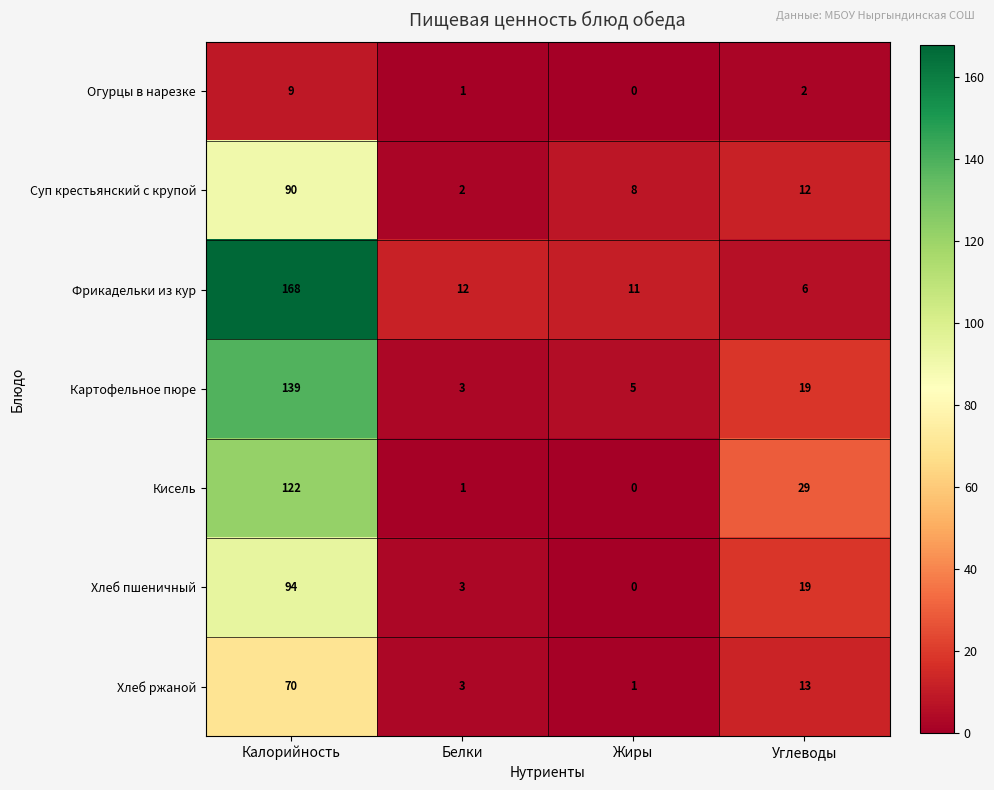

Reading right to left, what are all the values shown in this chart?

Огурцы в нарезке: 2	0	1	9
Суп крестьянский с крупой: 12	8	2	90
Фрикадельки из кур: 6	11	12	168
Картофельное пюре: 19	5	3	139
Кисель: 29	0	1	122
Хлеб пшеничный: 19	0	3	94
Хлеб ржаной: 13	1	3	70